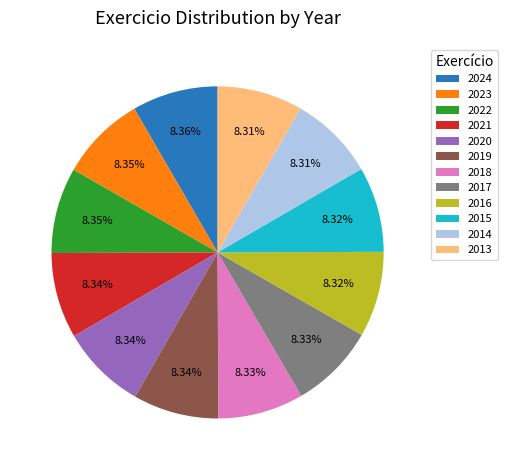

The 2017 slice represents 8% of the pie. True or false?

True